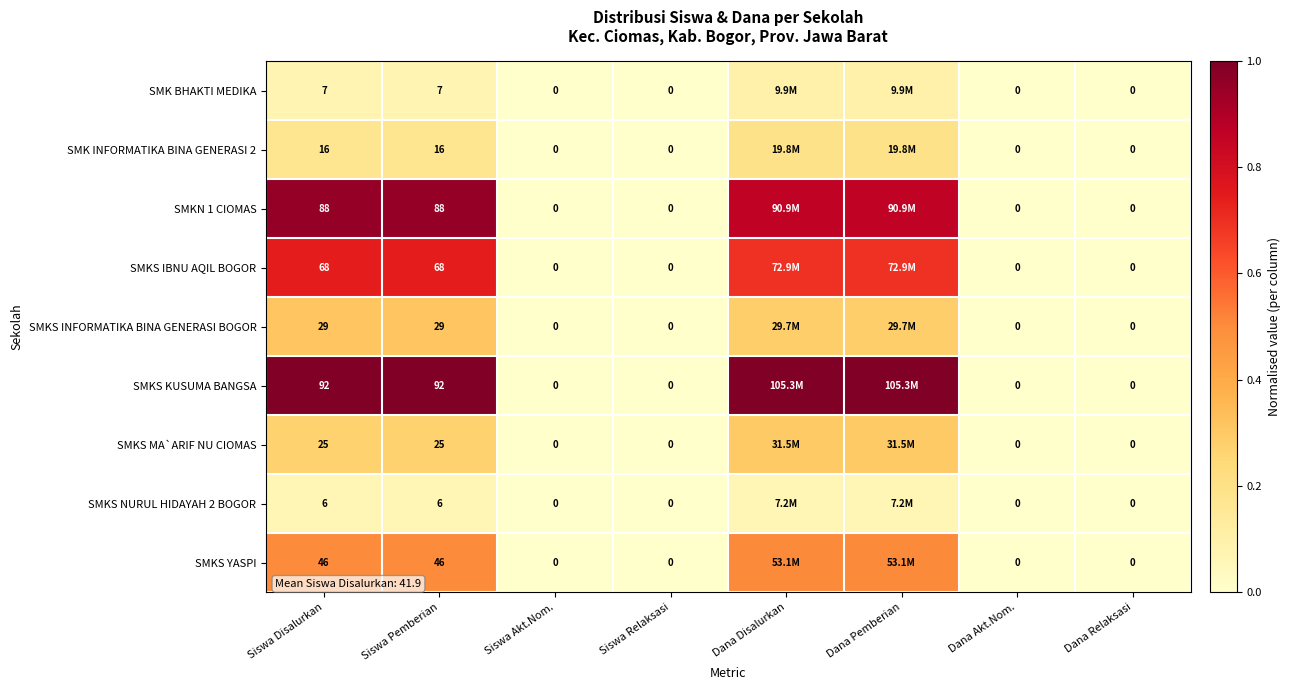

Is the value of SMKS KUSUMA BANGSA at Siswa Disalurkan greater than the value of SMK BHAKTI MEDIKA at Dana Relaksasi?

Yes